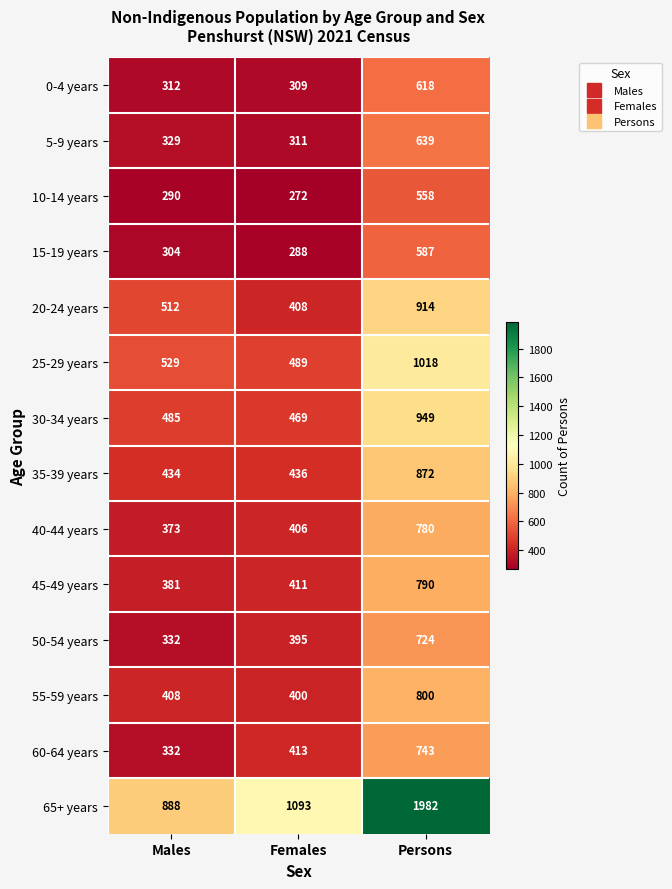

List the labels in order of 5-9 years value, smallest first.

Females, Males, Persons